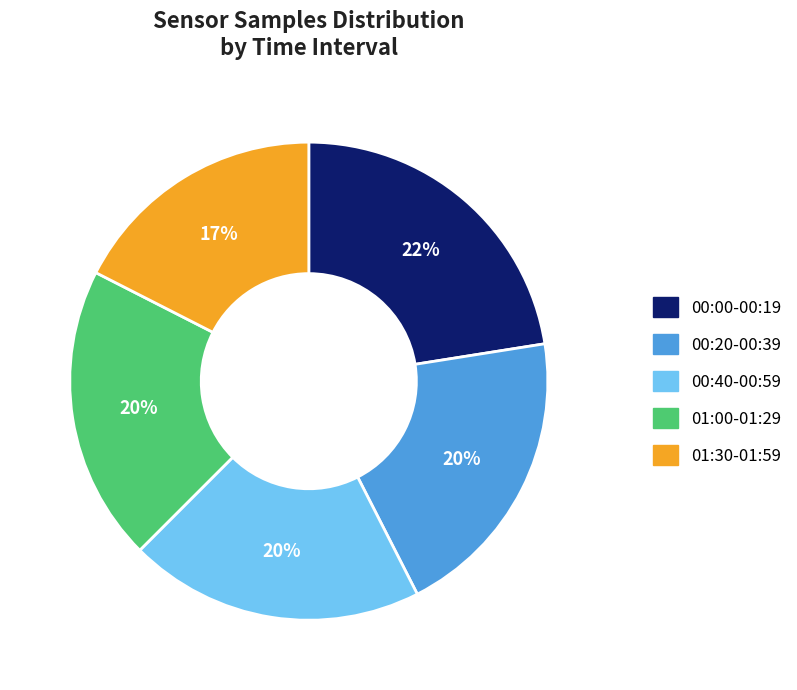

Does any single category account for the majority?

No